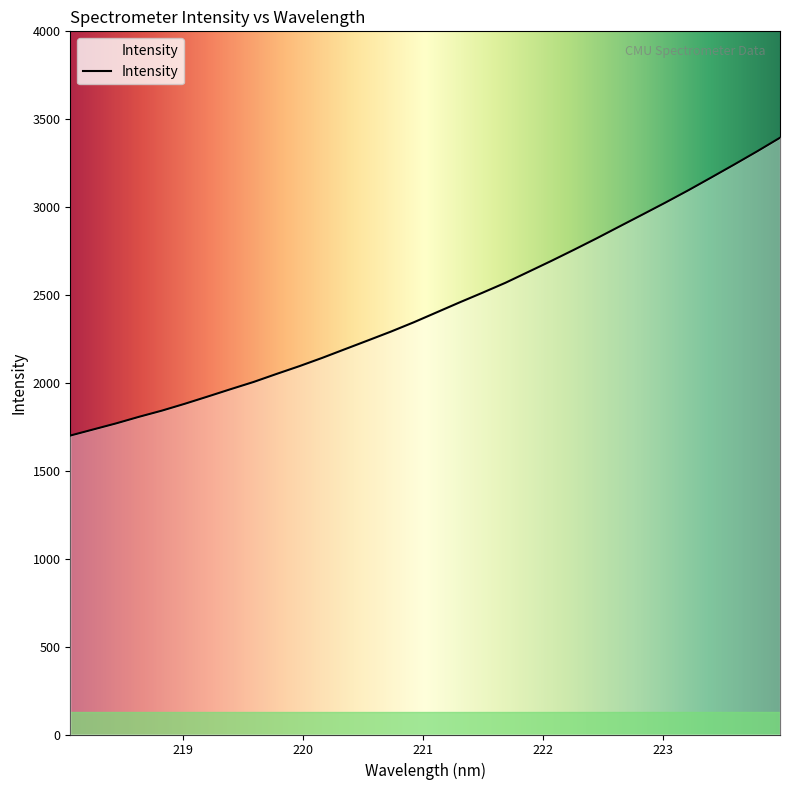

What is the smallest value displayed?

1700.5